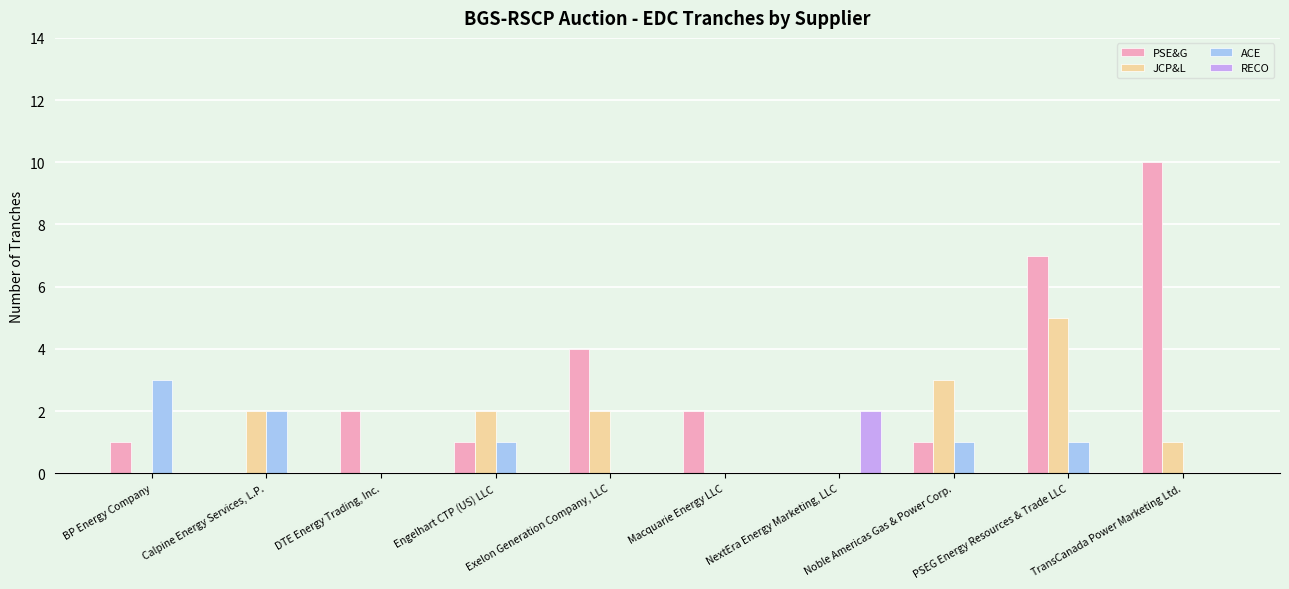

What is the sum of all PSE&G values?

28